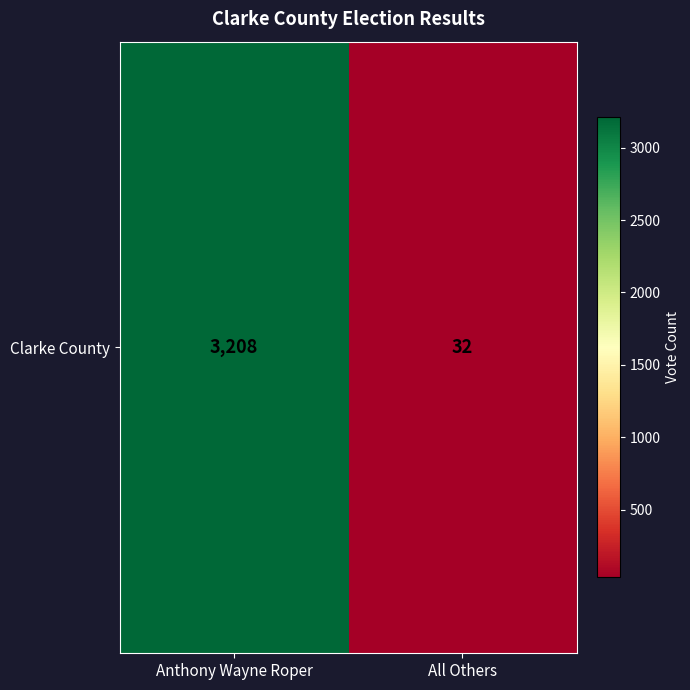

What is the average value?

1620